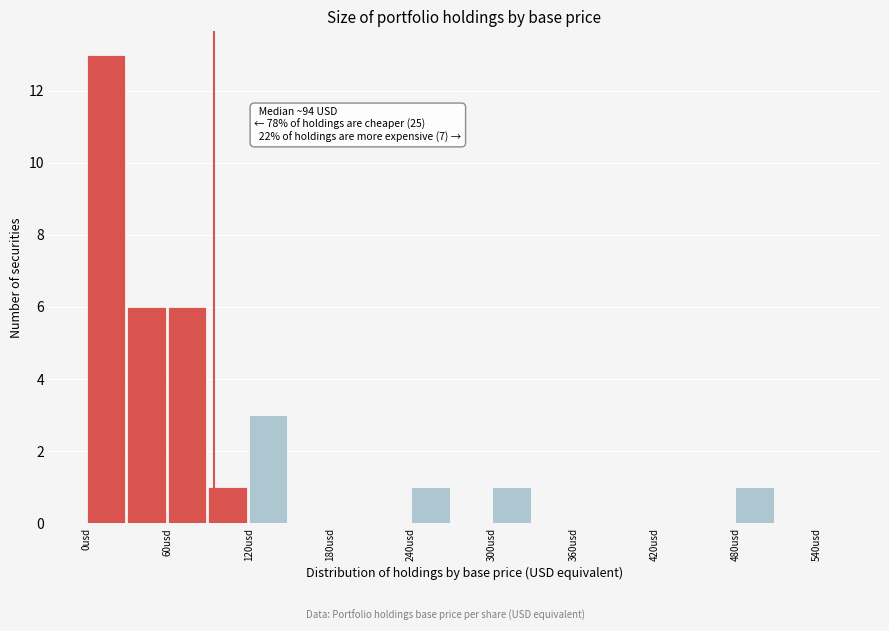

Read against the x-axis, roughly where is the centre of the tallest bar?

10